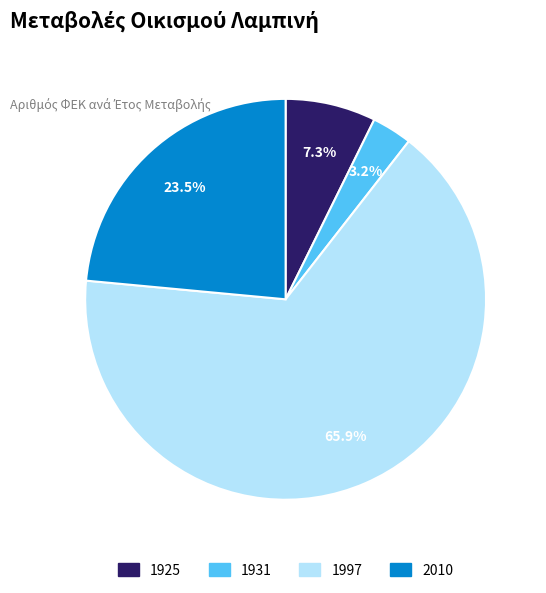

Count the number of slices in the pie.

4